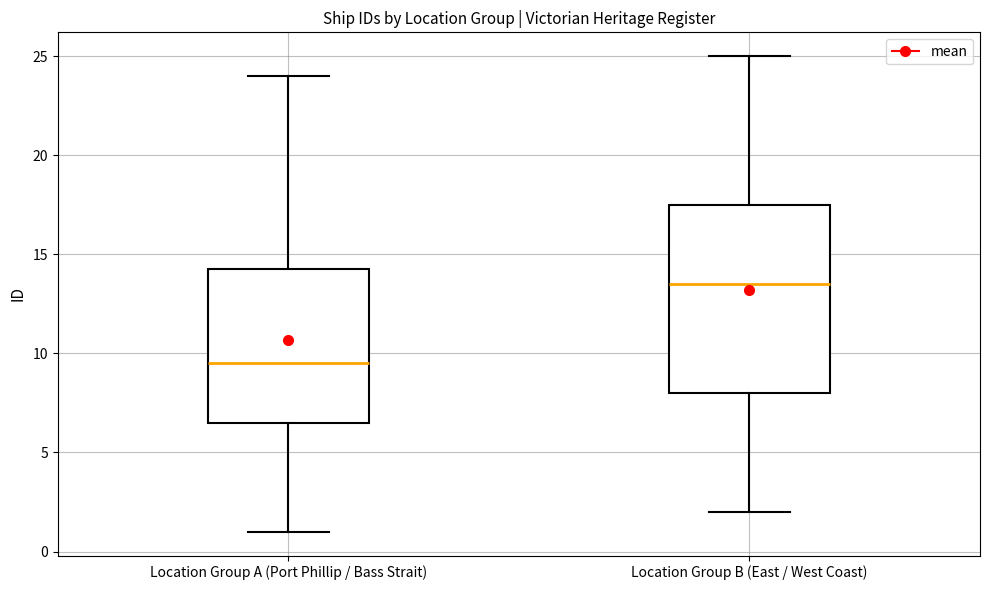

Where does the median line of the box for Location Group A (Port Phillip / Bass Strait) sit on the y-axis? The values are not printed on the chart, so give them approximately, as read against the axis.

9.5